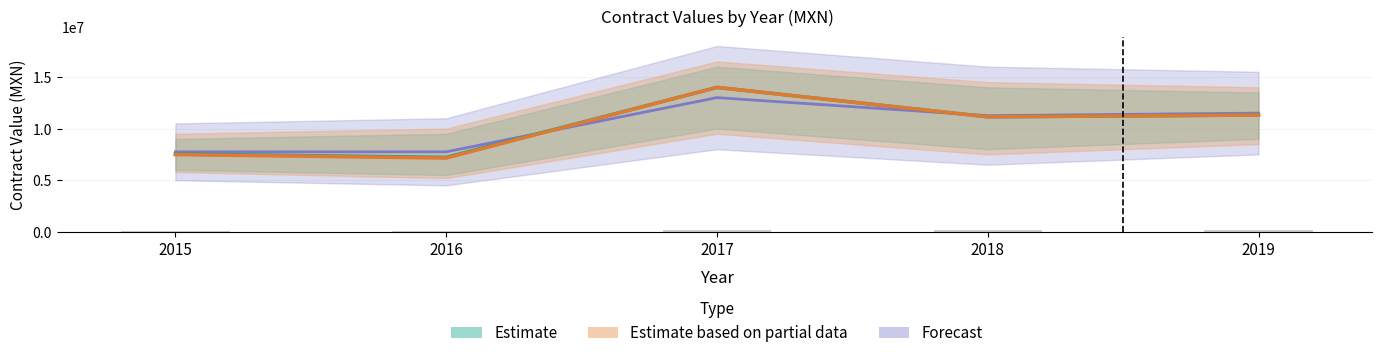

Reading right to left, list all the values displayed in this chart.

contracts.items.valueMxIMSS: 11311995.2	11142032.0	13989600.0	7216058.4	7540000.0
awards.value.amount: 11311995.2	11142032.0	13989600.0	7147050.0	7482000.0